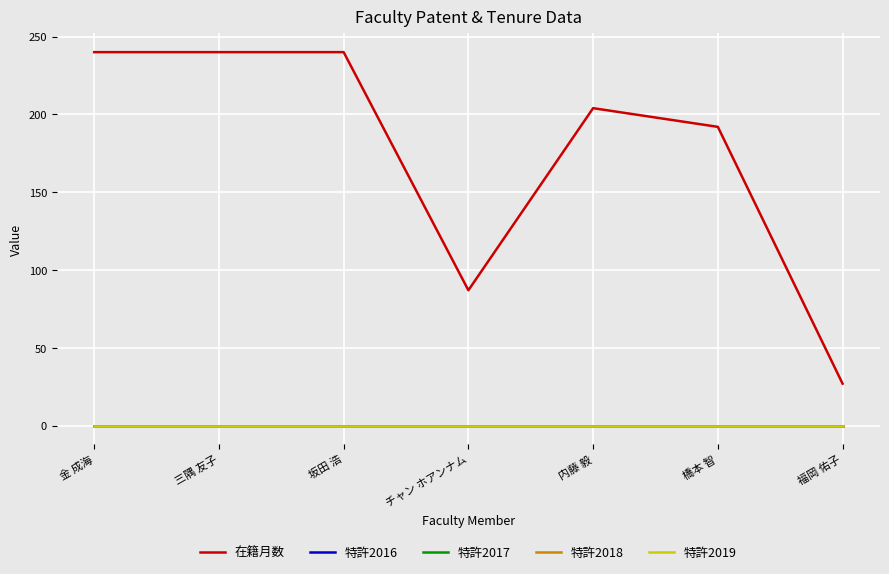

Does the chart display data point markers on the line(s)?

No